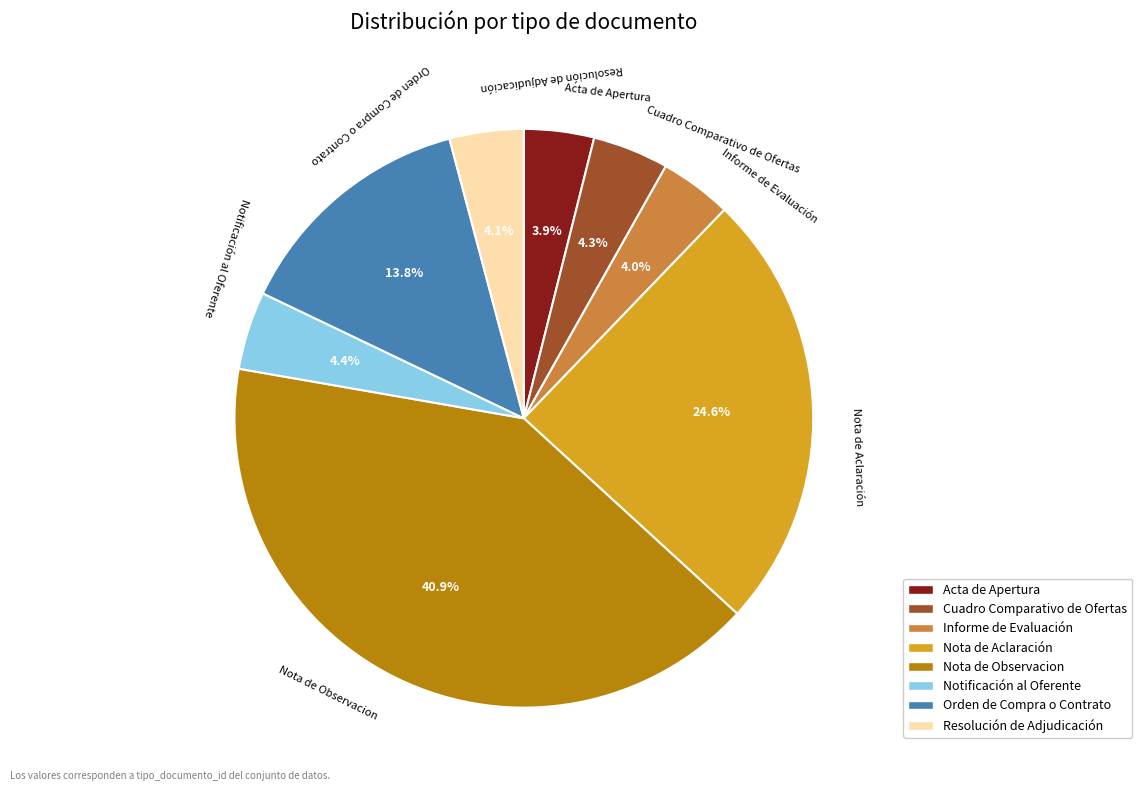

Approximately how many times larger is the value at Orden de Compra o Contrato compared to Nota de Aclaración?

0.6